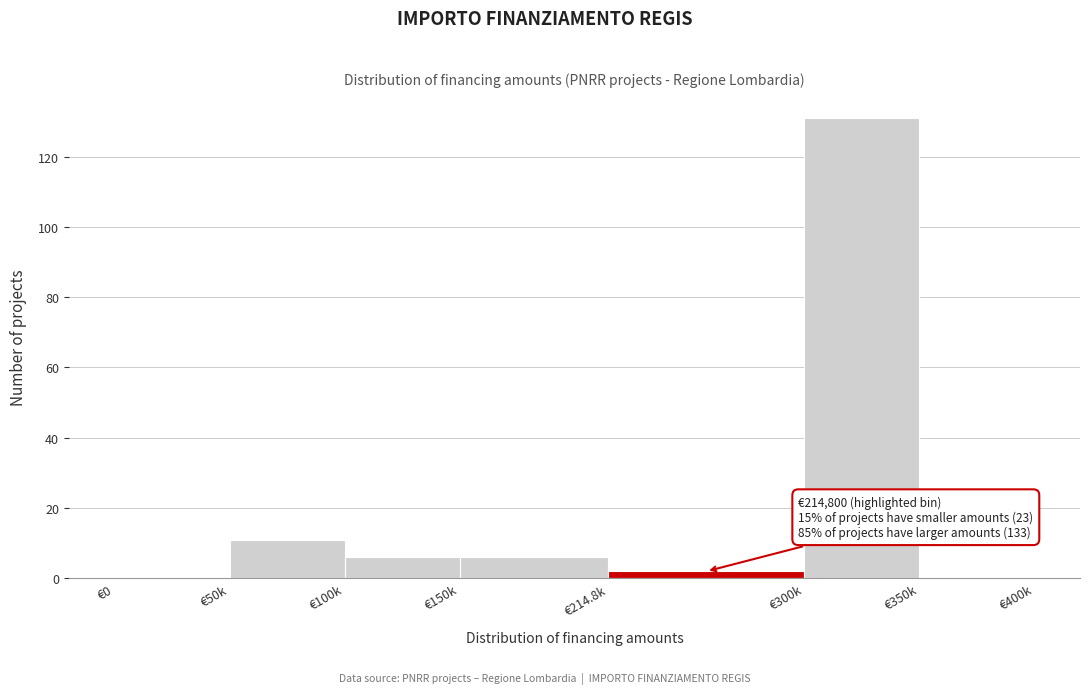

Reading right to left, what are all the values shown in this chart?

€350k=0	€300k=131	€214.8k=2	€150k=6	€100k=6	€50k=11	€0=0